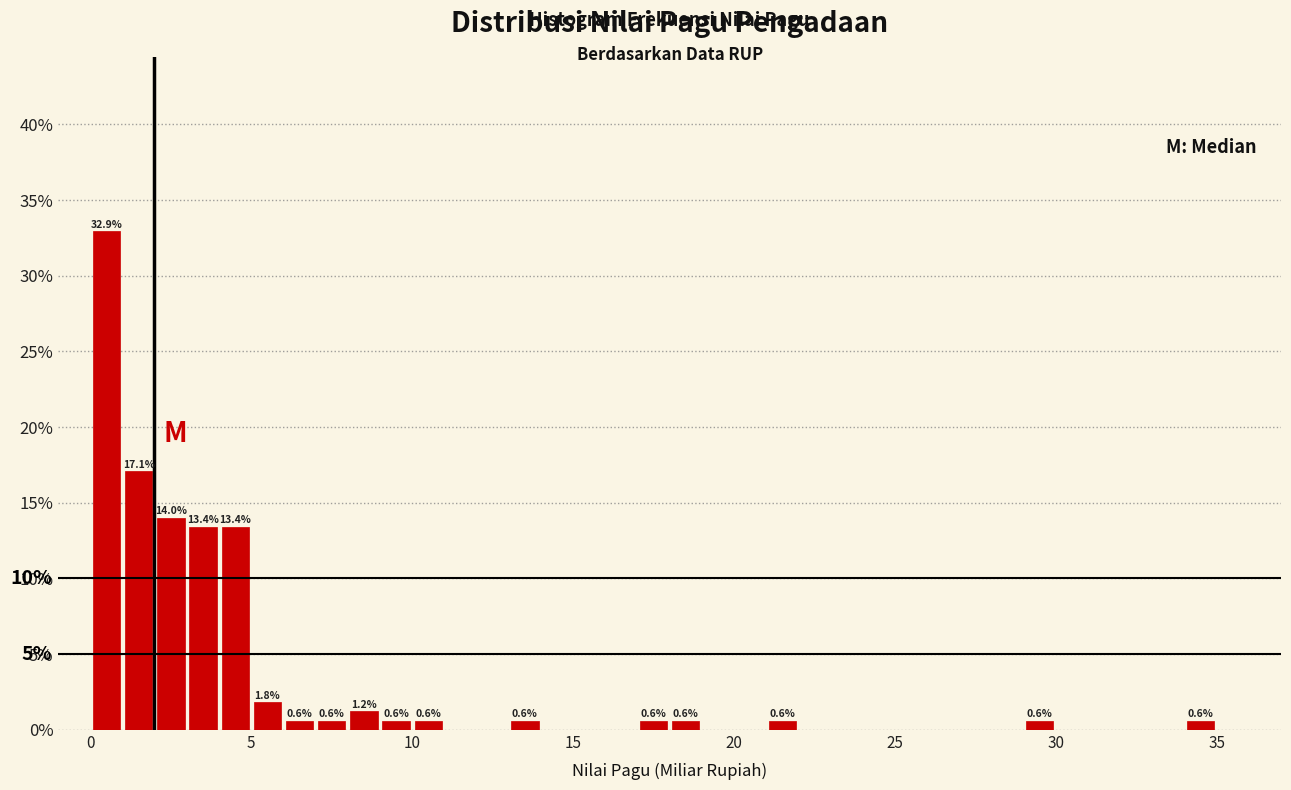

Around what value on the x-axis is the tallest bar? Give the approximate position of its centre, as read against the axis.

0.5